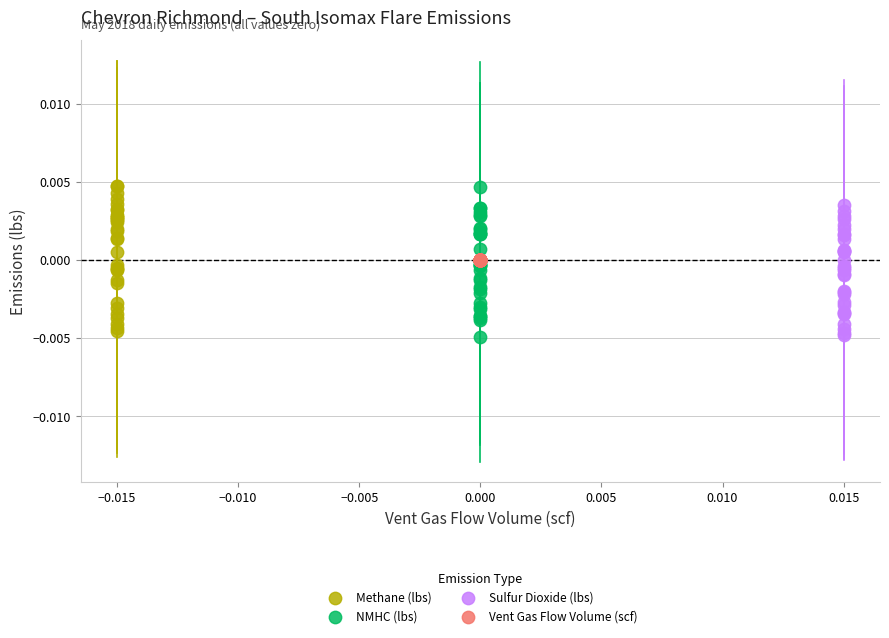

What are all the series names shown in the legend?

Methane (lbs), NMHC (lbs), Sulfur Dioxide (lbs), Vent Gas Flow Volume (scf)